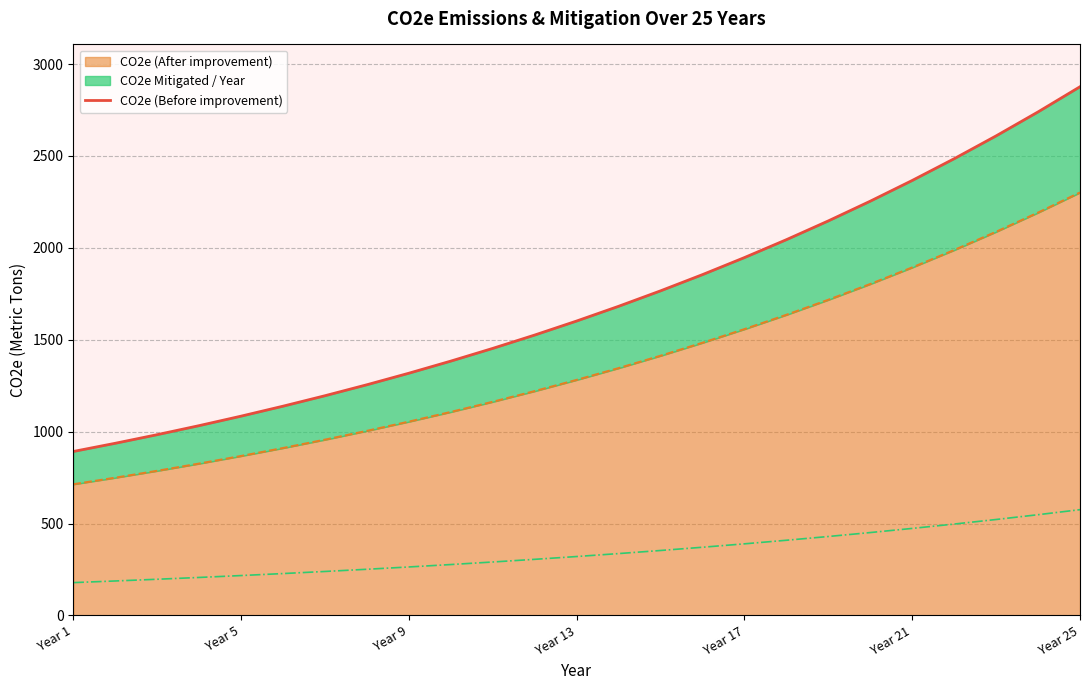

What is the highest value of the CO2e (After improvement) series?

2301.0